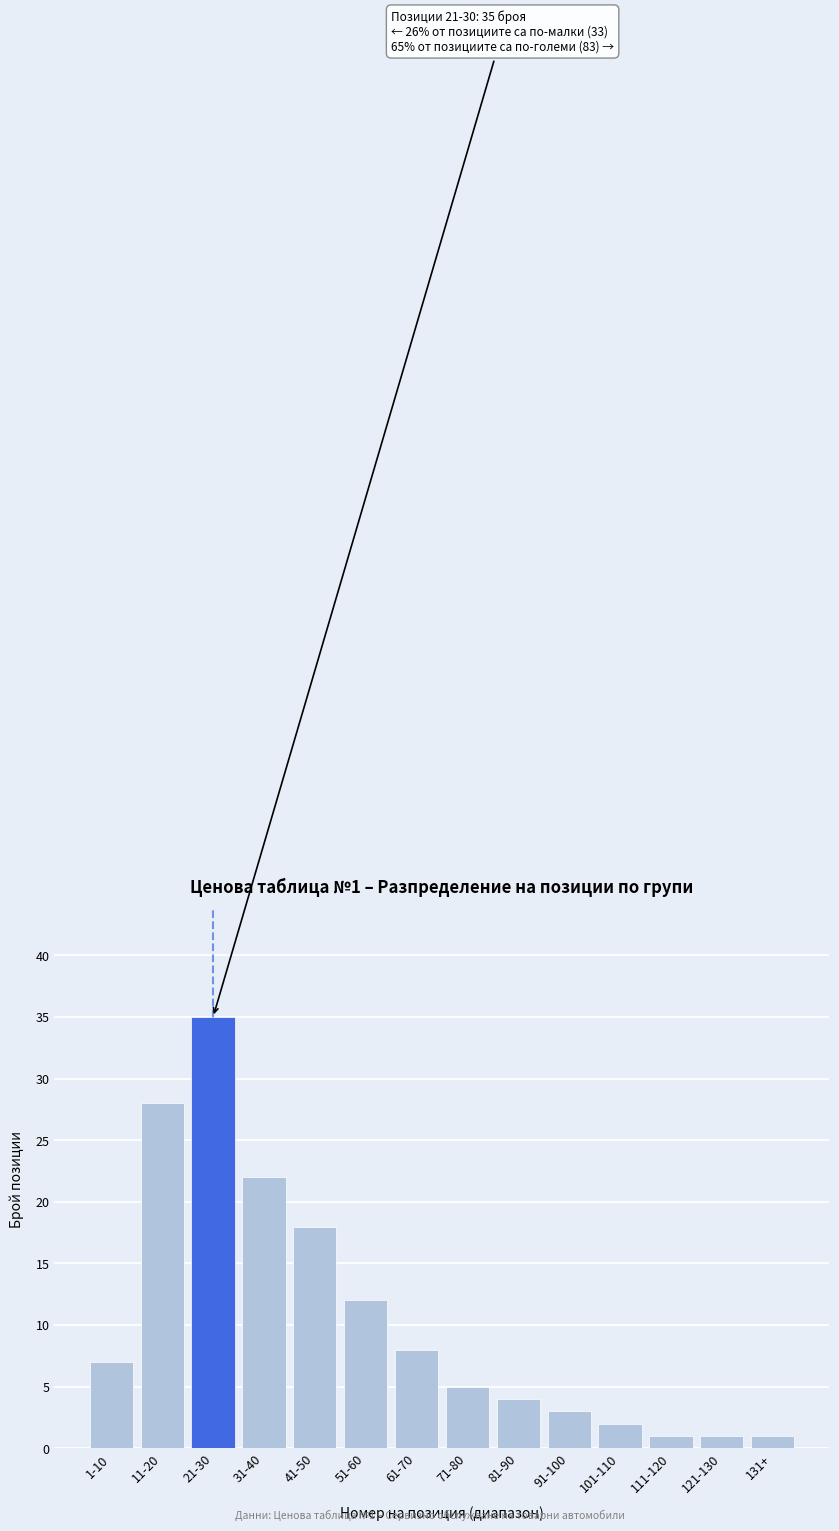

Reading right to left, transcribe all the data shown in this chart.

1	1	1	2	3	4	5	8	12	18	22	35	28	7